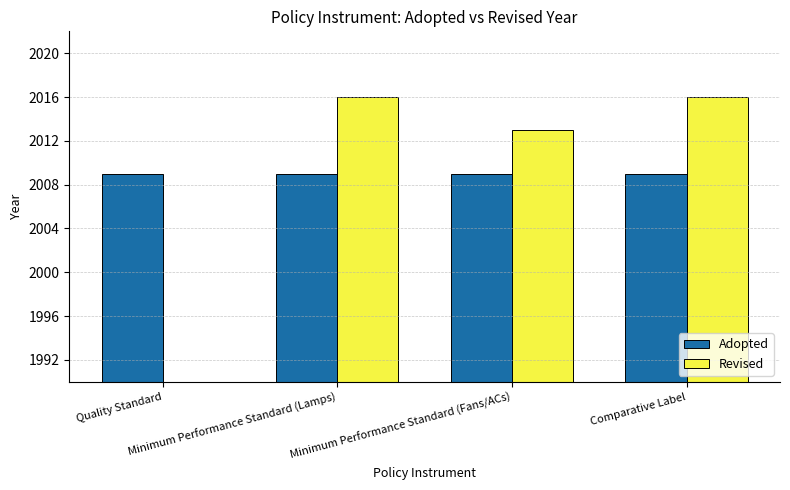

What is the sum of the Adopted values at Comparative Label and Quality Standard?

4018.0